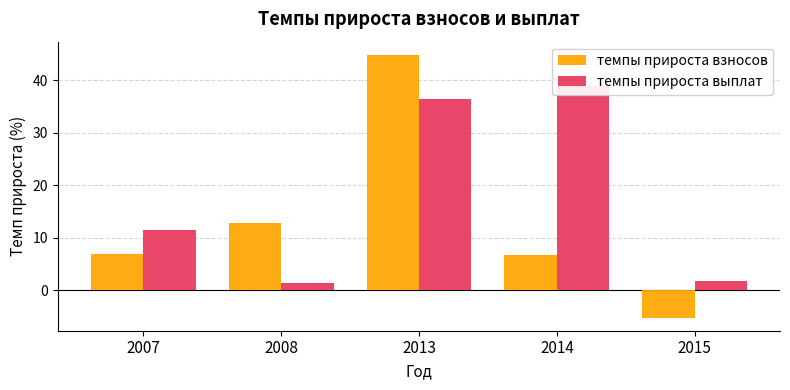

Are the bars horizontal?

No